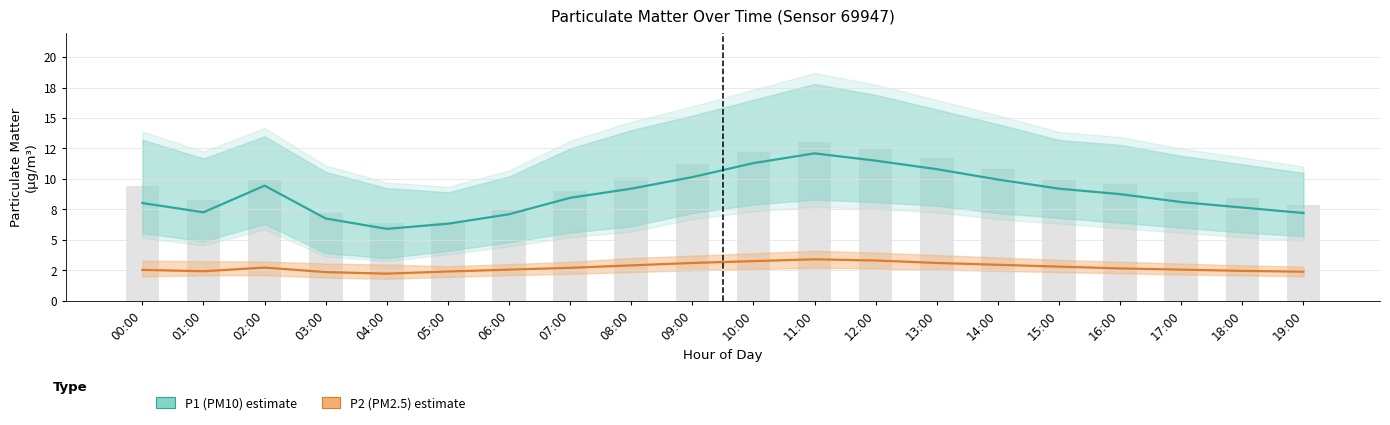

What is the difference between the maximum and minimum values in the P1 (PM10) series?

6.2